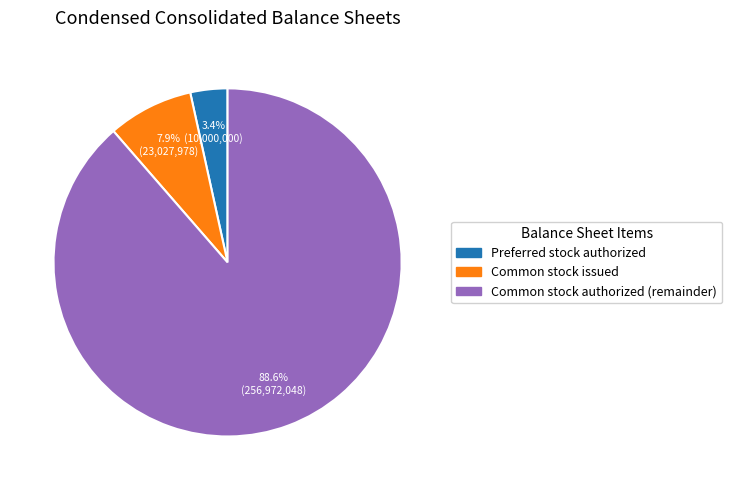

Do Common stock authorized and Preferred stock authorized together represent more than half of the pie?

Yes